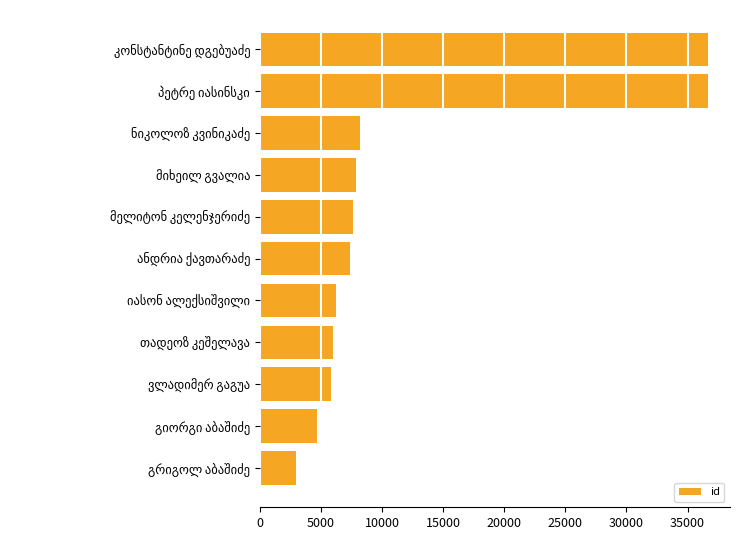

What is the greatest value displayed?

36642